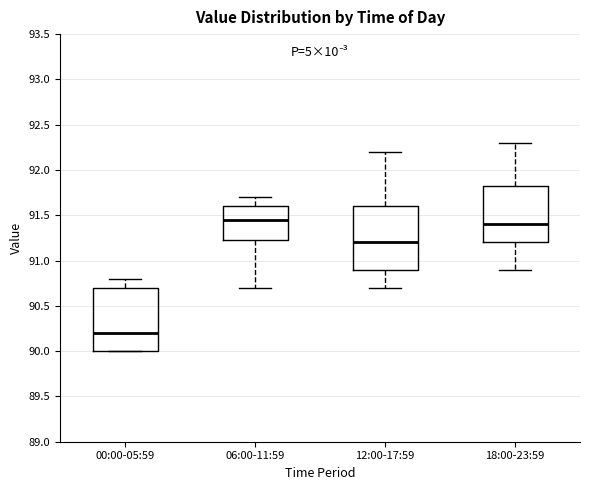

Reading left to right, read every box against the y-axis: the position of its median line, the range the box covers, and the ends of its whiskers. The values are not printed on the chart, so give them approximately, as read against the axis.

00:00-05:59: median 90.20, box 90.00 to 90.70, whiskers 90.00 to 90.80
06:00-11:59: median 91.45, box 91.25 to 91.60, whiskers 90.70 to 91.70
12:00-17:59: median 91.20, box 90.90 to 91.60, whiskers 90.70 to 92.20
18:00-23:59: median 91.40, box 91.20 to 91.85, whiskers 90.90 to 92.30